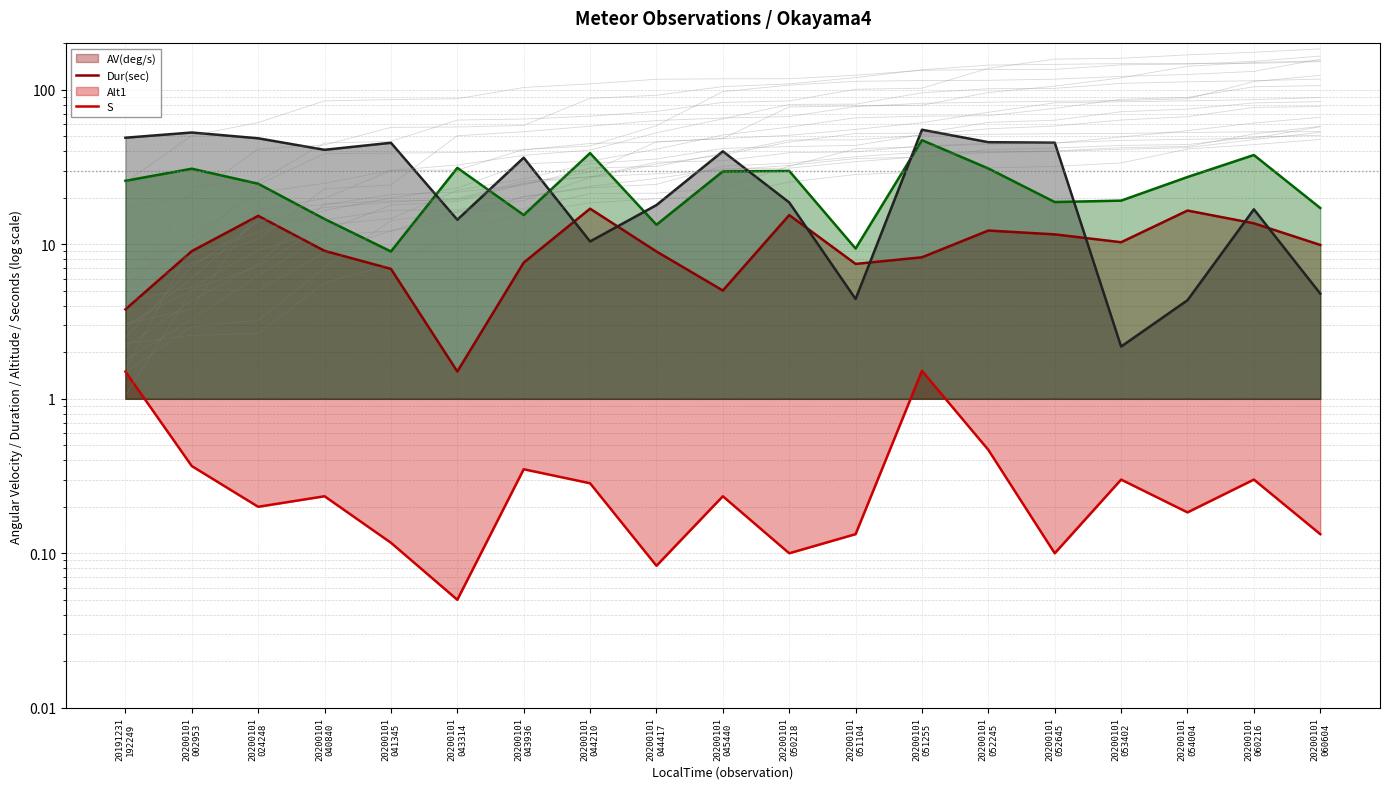

True or false: AV(deg/s) (line) and S (line) intersect in this chart.

True